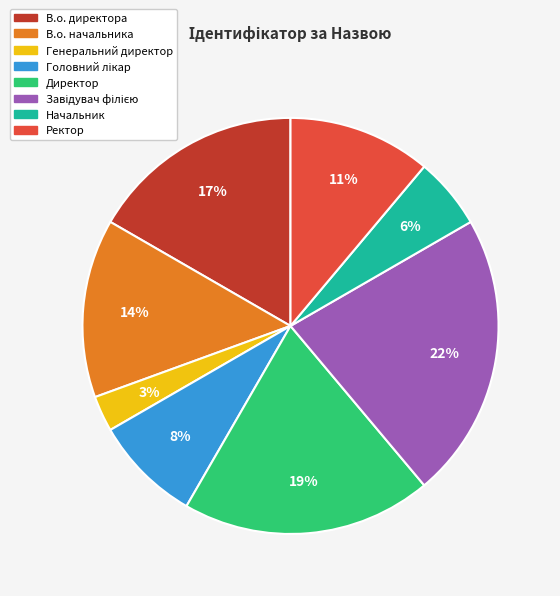

What percentage is the Директор slice, to the nearest percent?

19%